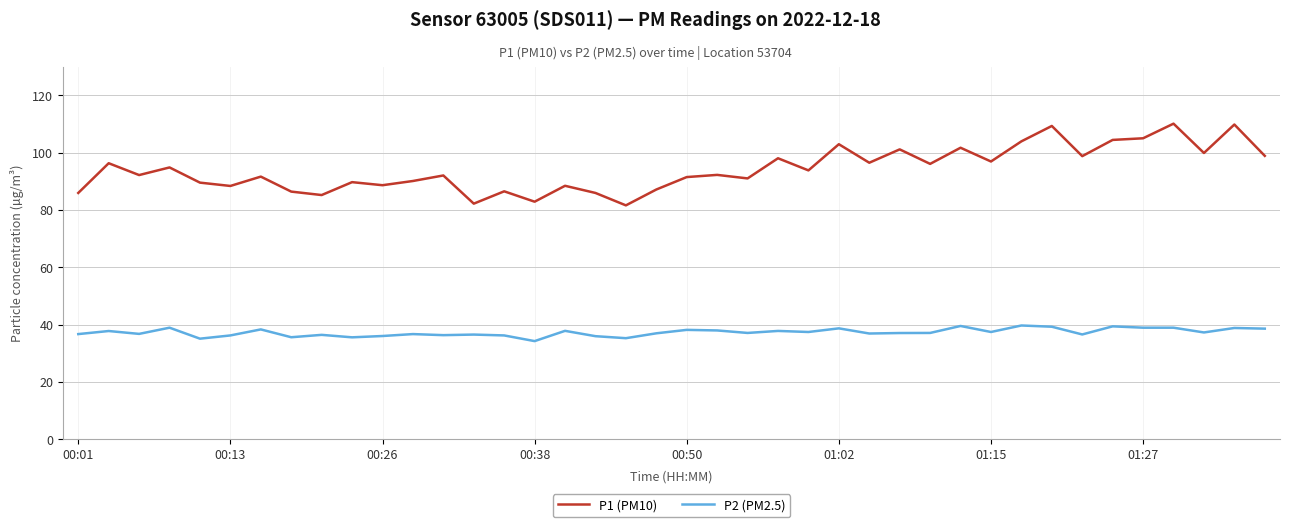

What is the maximum value shown in the chart?

110.1